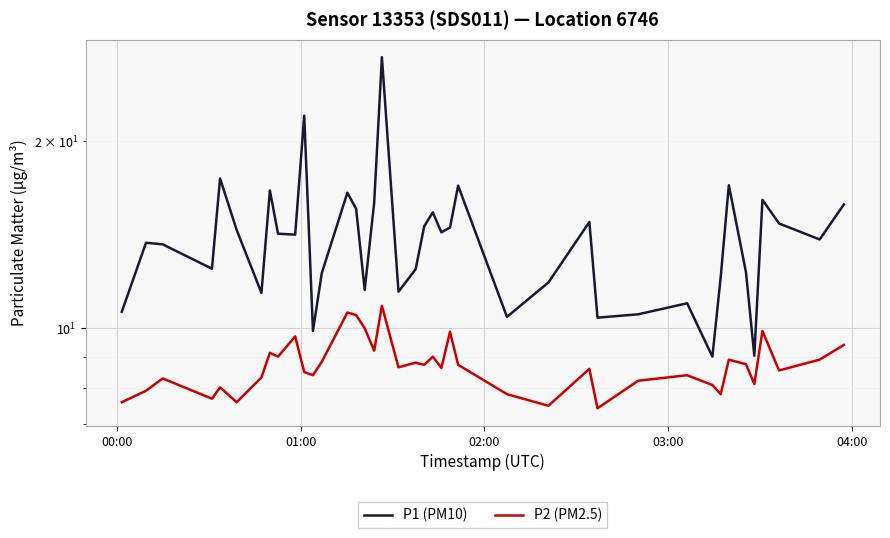

List the series in order of their overall mean, highest first.

P1 (PM10), P2 (PM2.5)